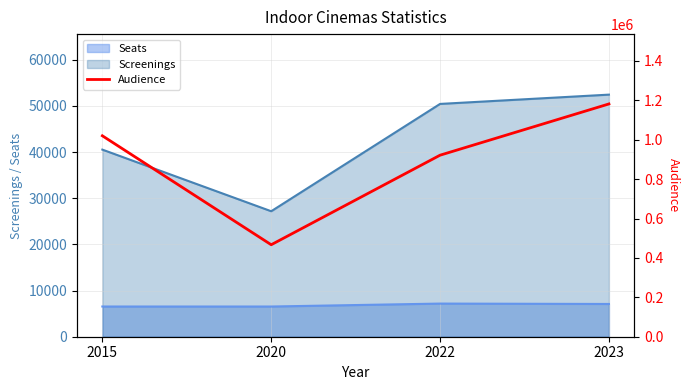

Where is Screenings nearest to the value 39804?

2015